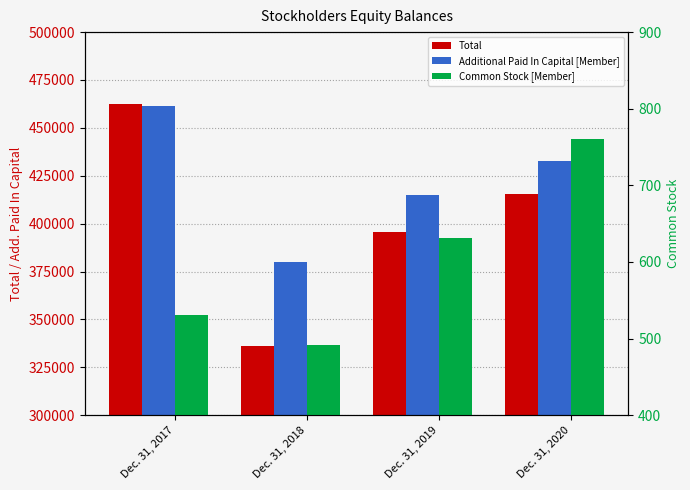

The Total series shows 658574 at Dec. 31, 2020. True or false?

False